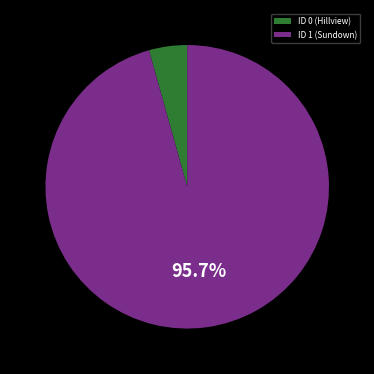

Between ID 1 (Sundown) and ID 0 (Hillview), which is larger?

ID 1 (Sundown)